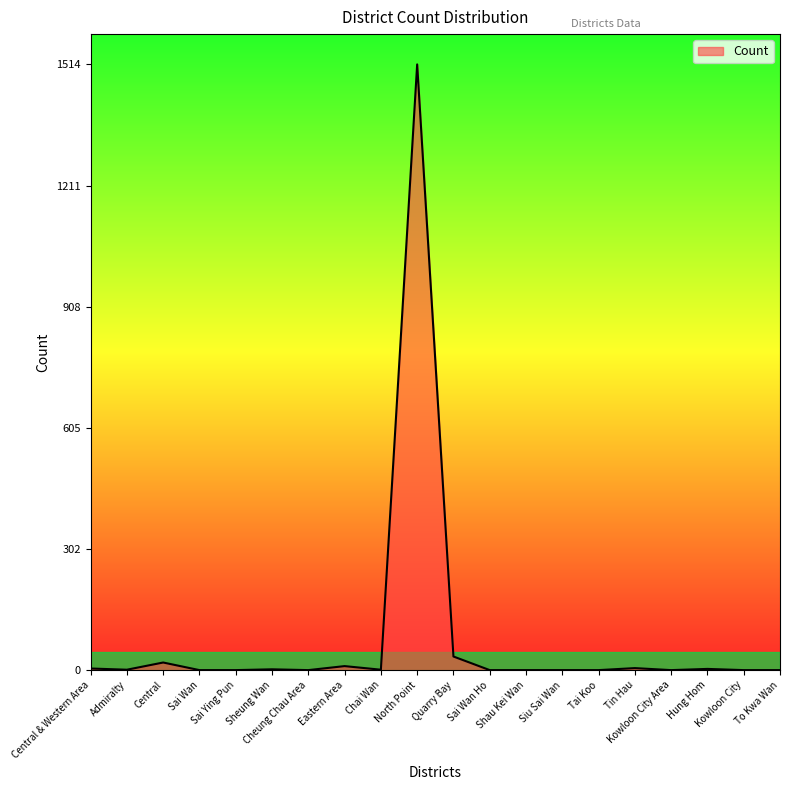

What is the greatest value displayed?

1514